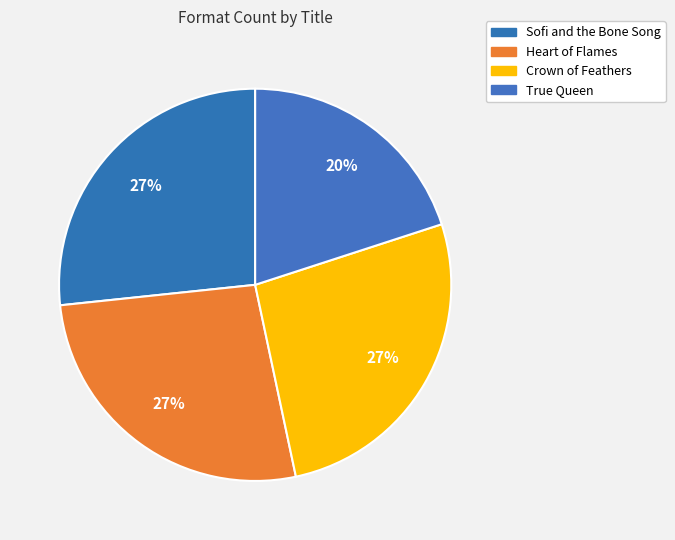

Does Sofi and the Bone Song represent more than half of the total?

No